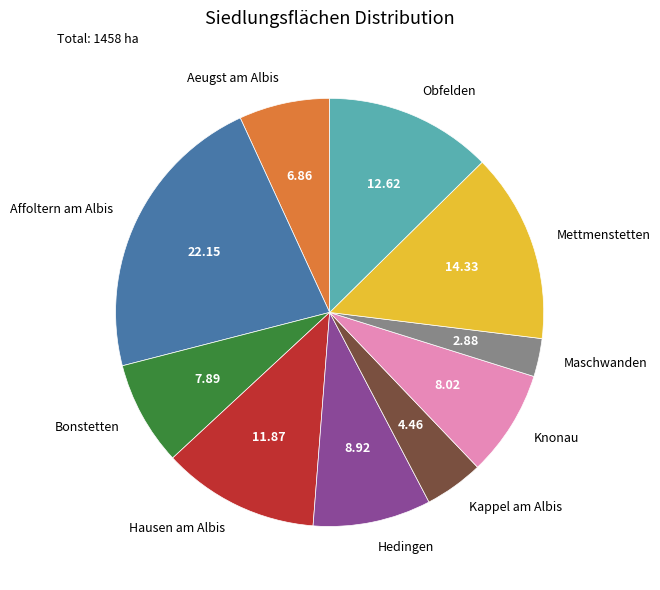

Do Knonau and Obfelden together represent more than half of the pie?

No